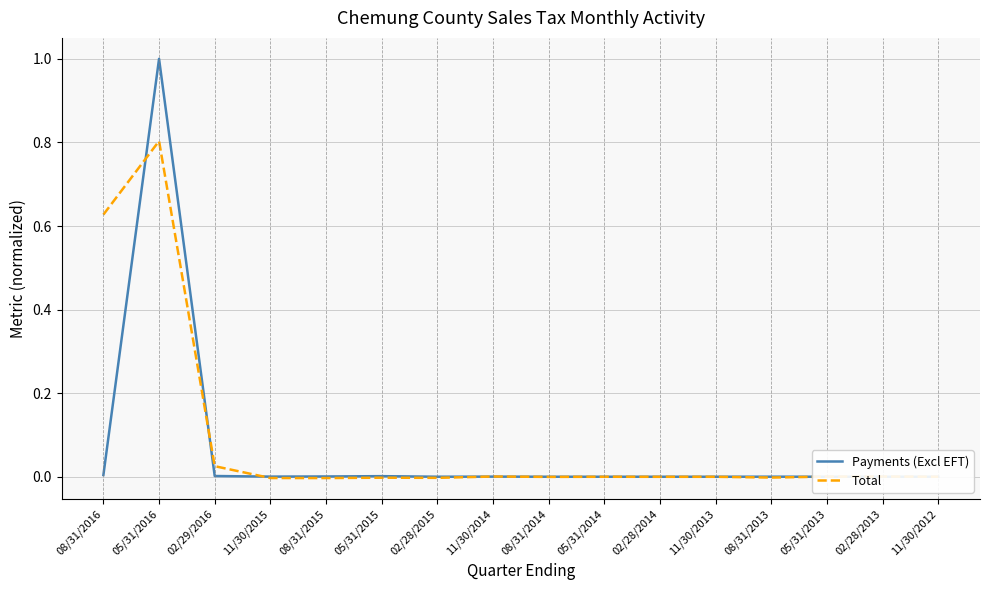

At how many categories does at least one series exceed 0?

16